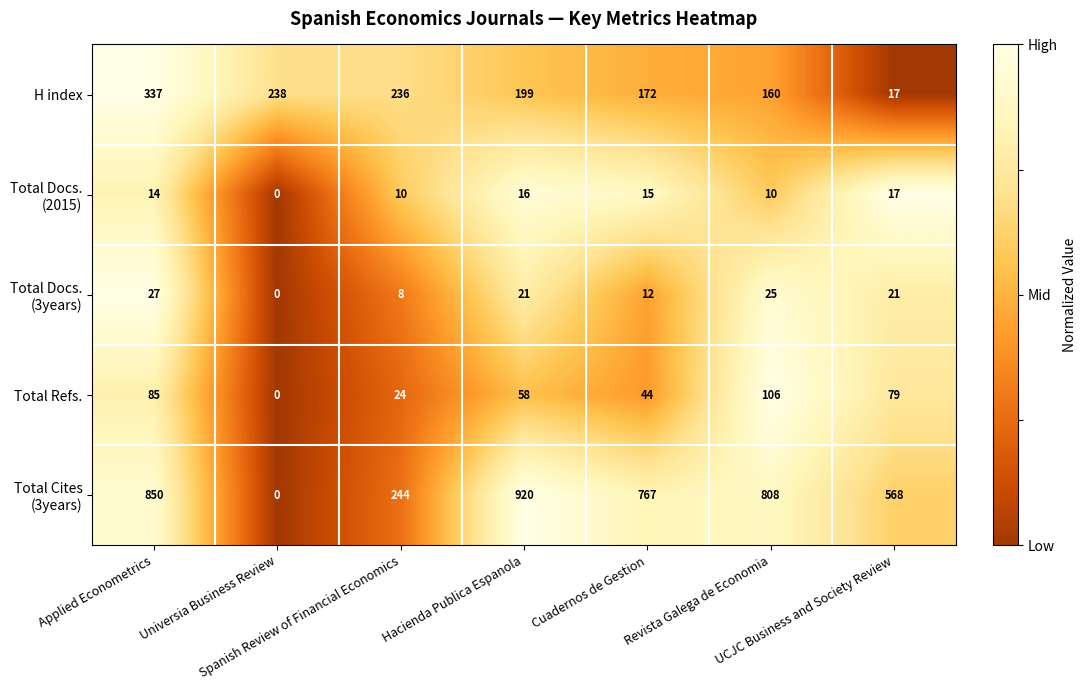

How many values in the H index series are below 199?

3